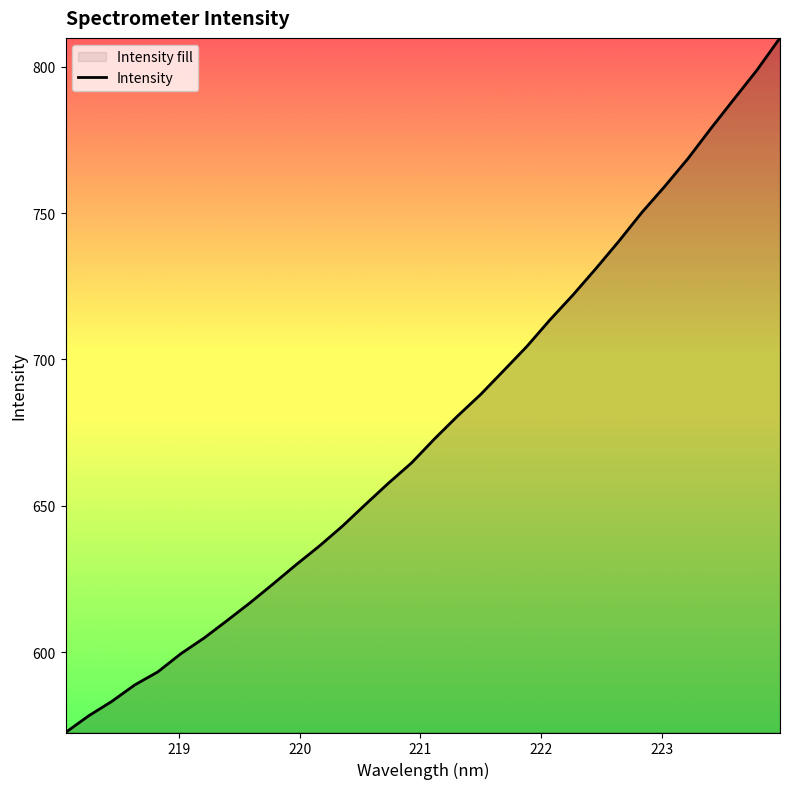

True or false: there are more than 2 points higher than both neighbors.

False